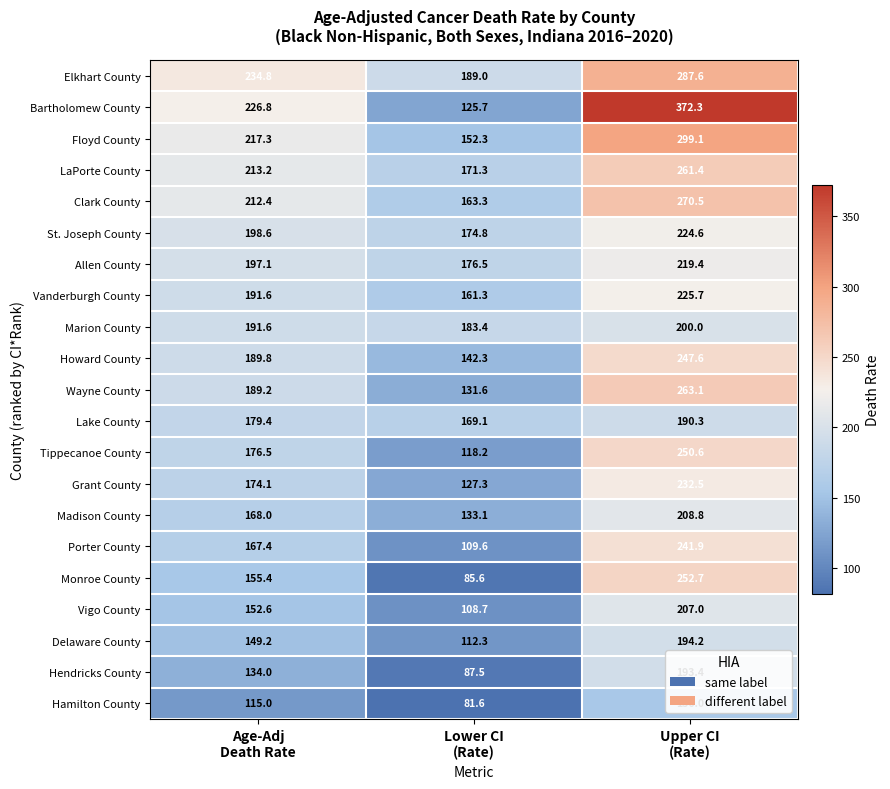

What is the maximum value for Elkhart County?

287.6